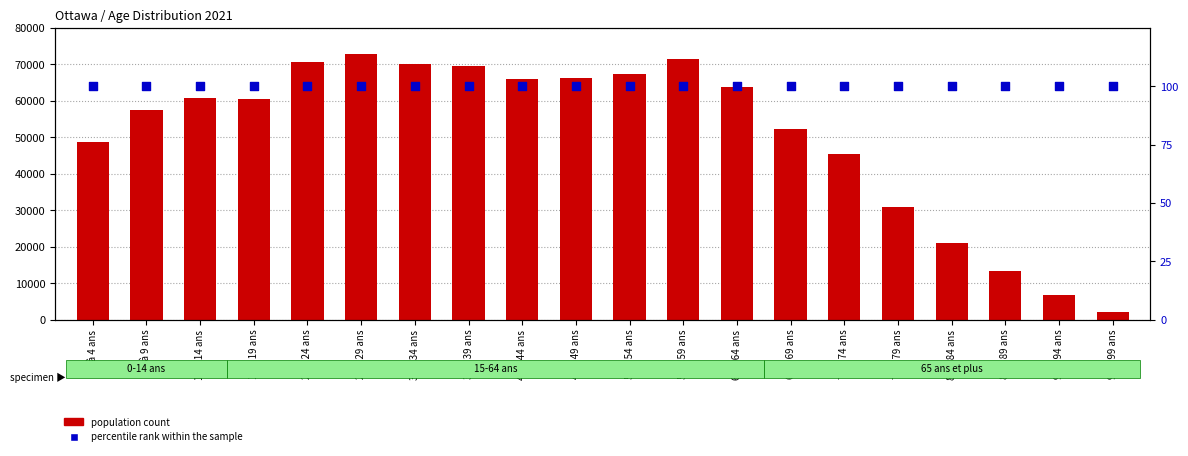

Which series contains the lowest Y value?

percentile rank within the sample